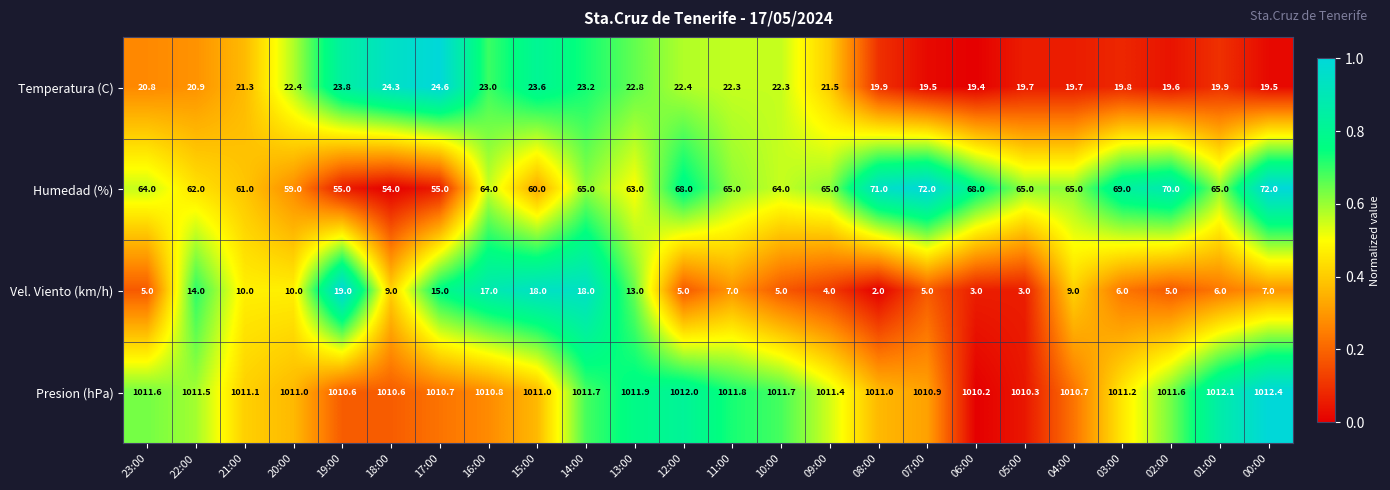

Rank the series by their maximum value, from highest to lowest.

Presion (hPa), Humedad (%), Temperatura (C), Vel. Viento (km/h)